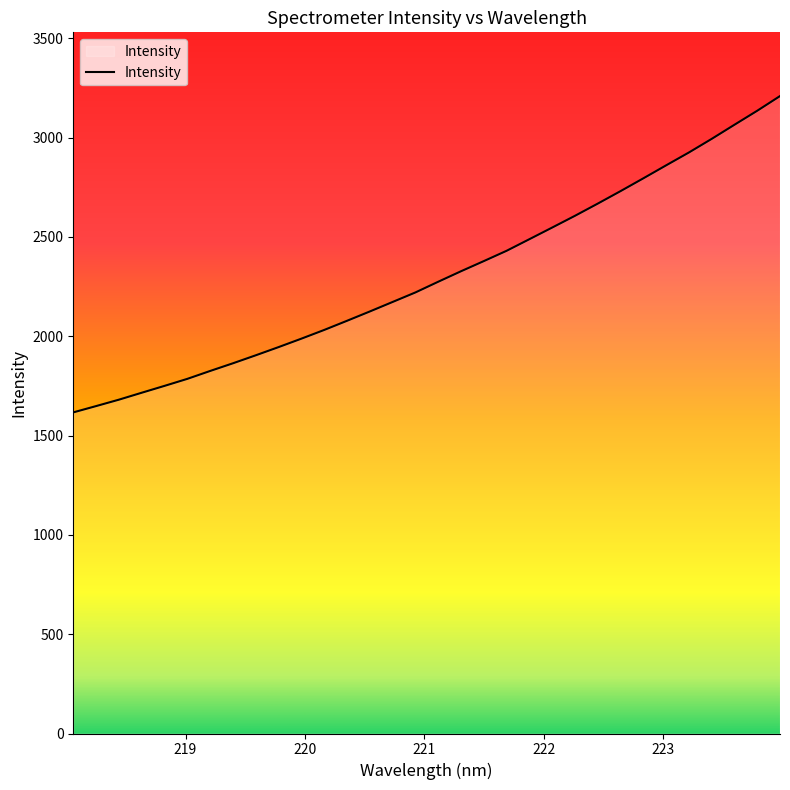

What is the sum of all values?

73786.3